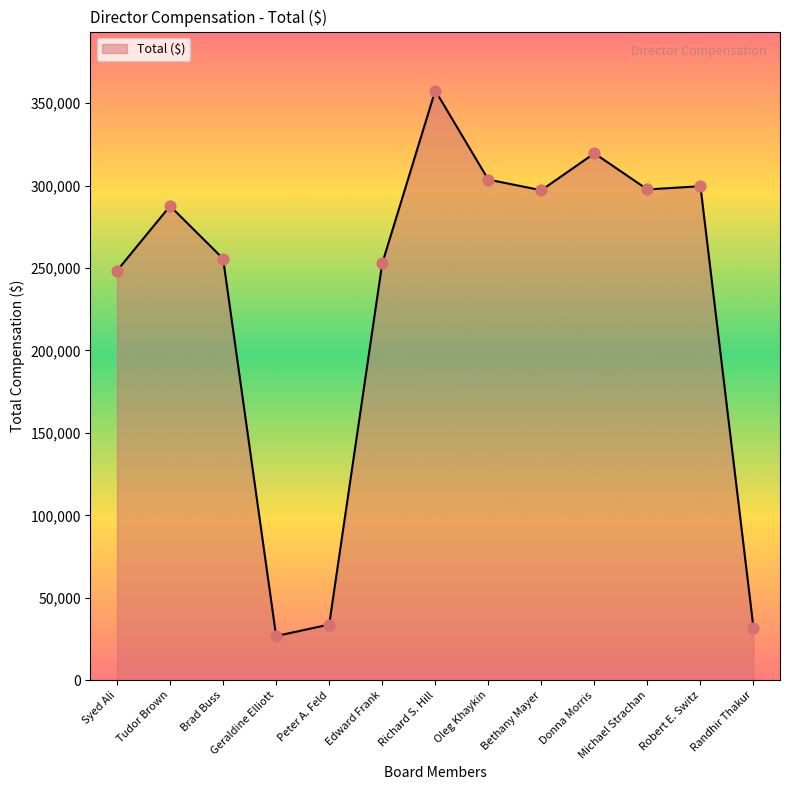

Approximately how many times larger is the value at Bethany Mayer compared to Geraldine Elliott?

11.1